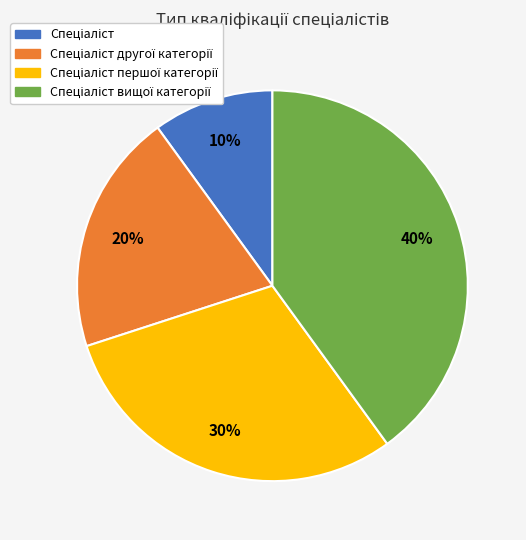

To the nearest percent, what is the average slice percentage?

25%